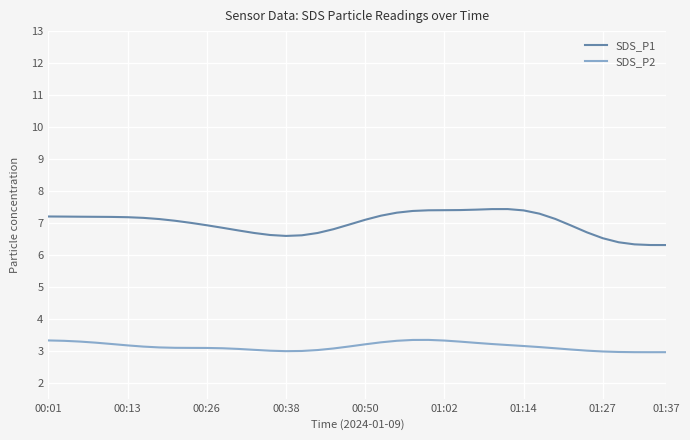

Which series has the largest range (max minus min)?

SDS_P1